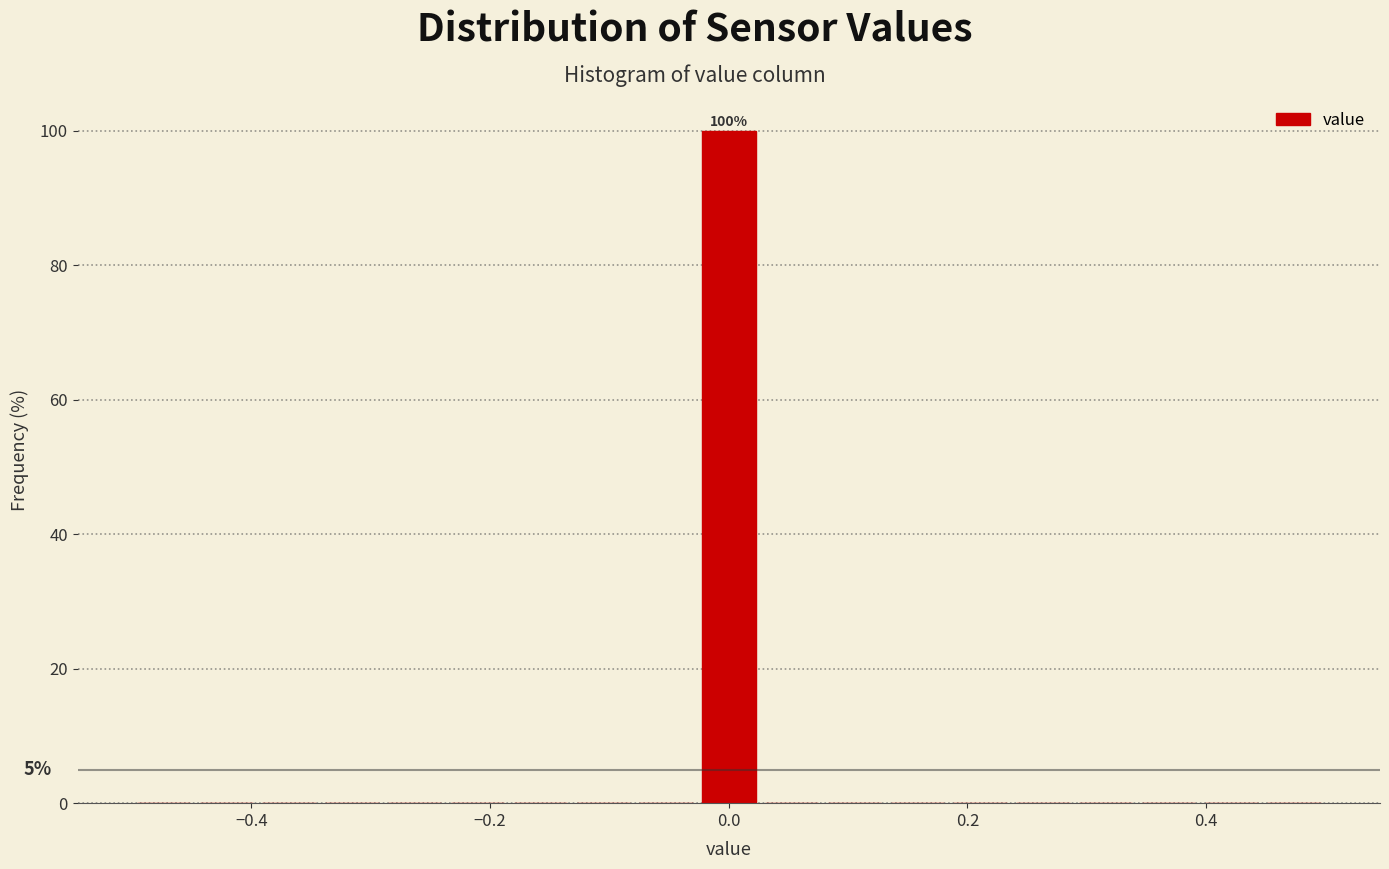

Around what value on the x-axis is the tallest bar? Give the approximate position of its centre, as read against the axis.

0.00